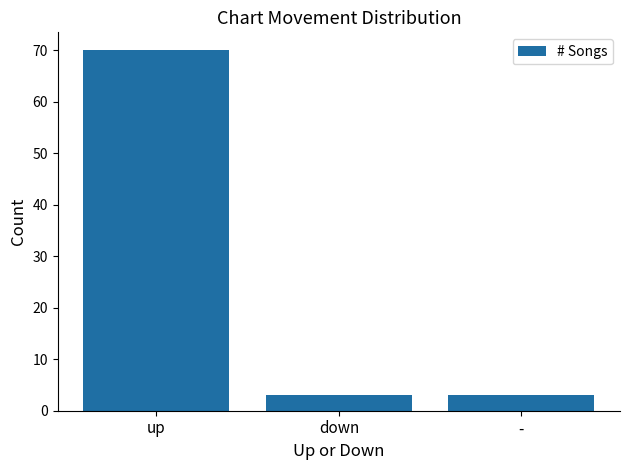

How many series are shown in this chart?

1